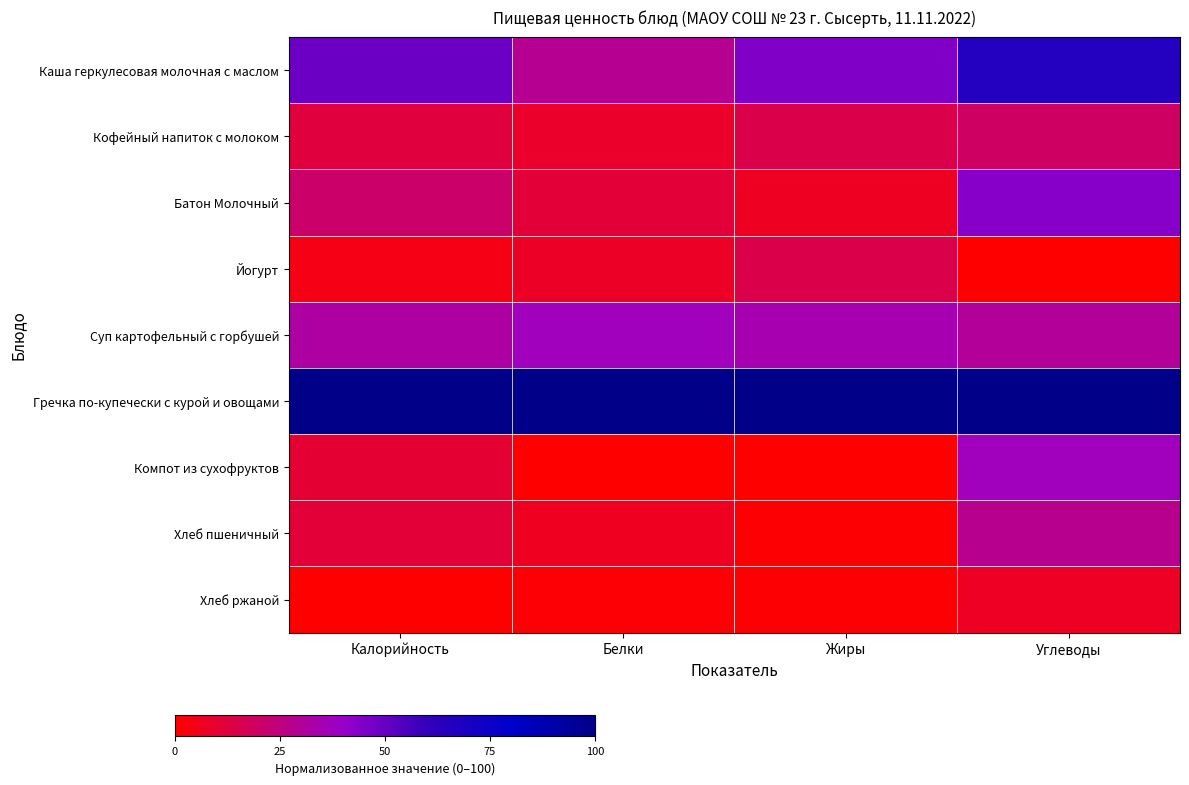

At Калорийность, list the series in order from largest to smallest.

Гречка по-купечески с курой и овощами, Каша геркулесовая молочная с маслом, Суп картофельный с горбушей, Батон Молочный, Кофейный напиток с молоком, Хлеб пшеничный, Компот из сухофруктов, Йогурт, Хлеб ржаной